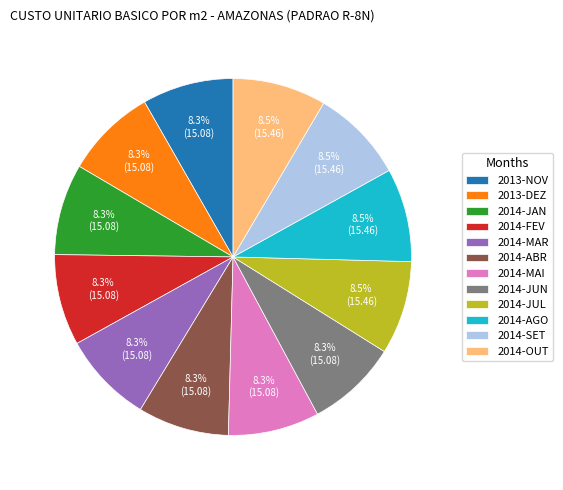

What is the total percentage of 2013-NOV and 2014-AGO?

16.7%